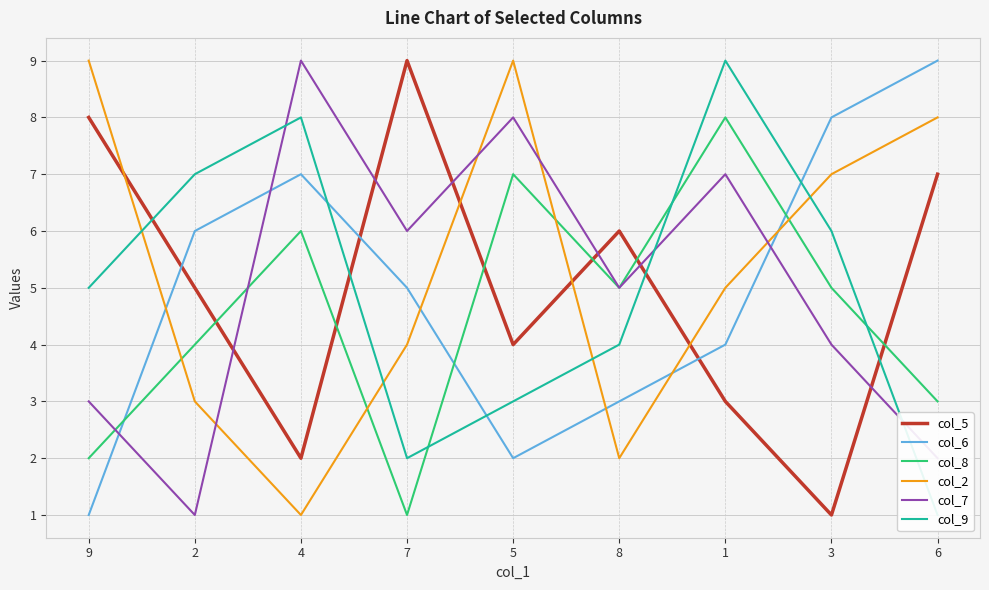

How many intersections are there between col_8 and col_9?

3